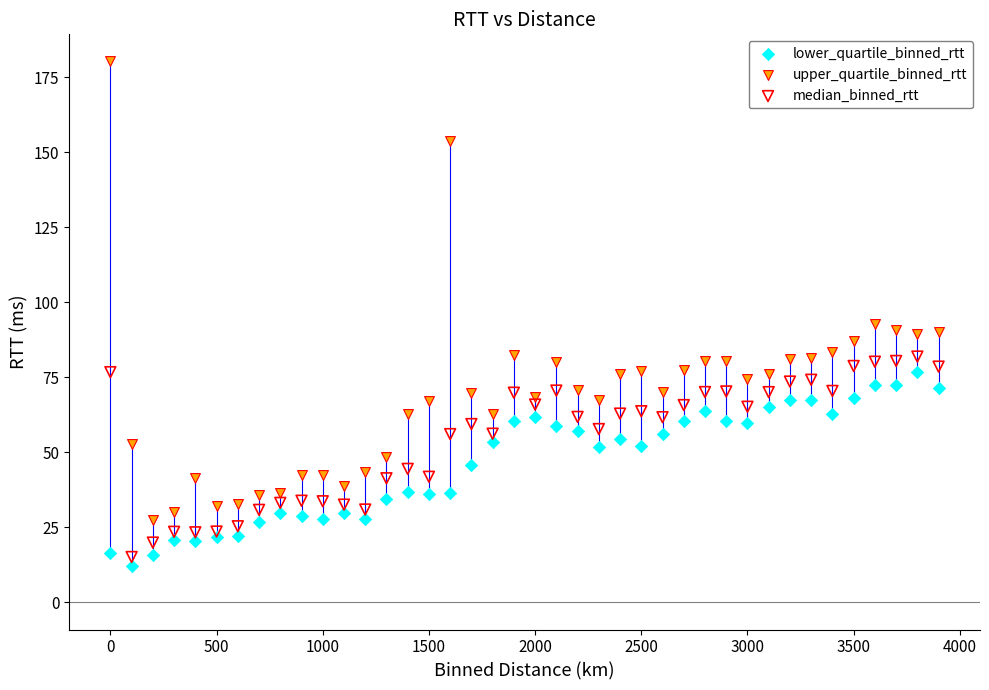

What are all the series names shown in the legend?

lower_quartile_binned_rtt, upper_quartile_binned_rtt, median_binned_rtt